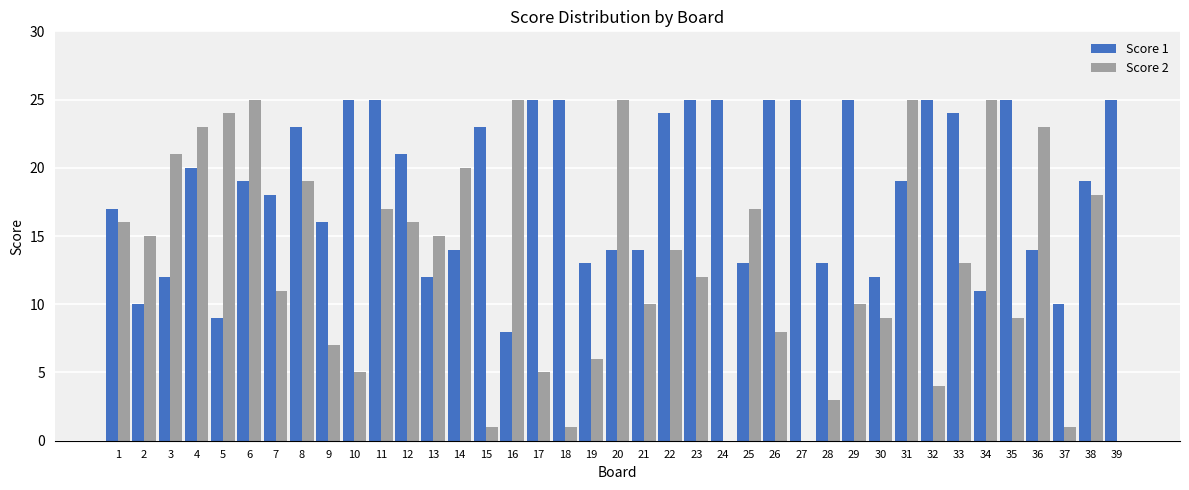

Reading left to right, list all the values displayed in this chart.

Score 1: 17	10	12	20	9	19	18	23	16	25	25	21	12	14	23	8	25	25	13	14	14	24	25	25	13	25	25	13	25	12	19	25	24	11	25	14	10	19	25
Score 2: 16	15	21	23	24	25	11	19	7	5	17	16	15	20	1	25	5	1	6	25	10	14	12	0	17	8	0	3	10	9	25	4	13	25	9	23	1	18	0